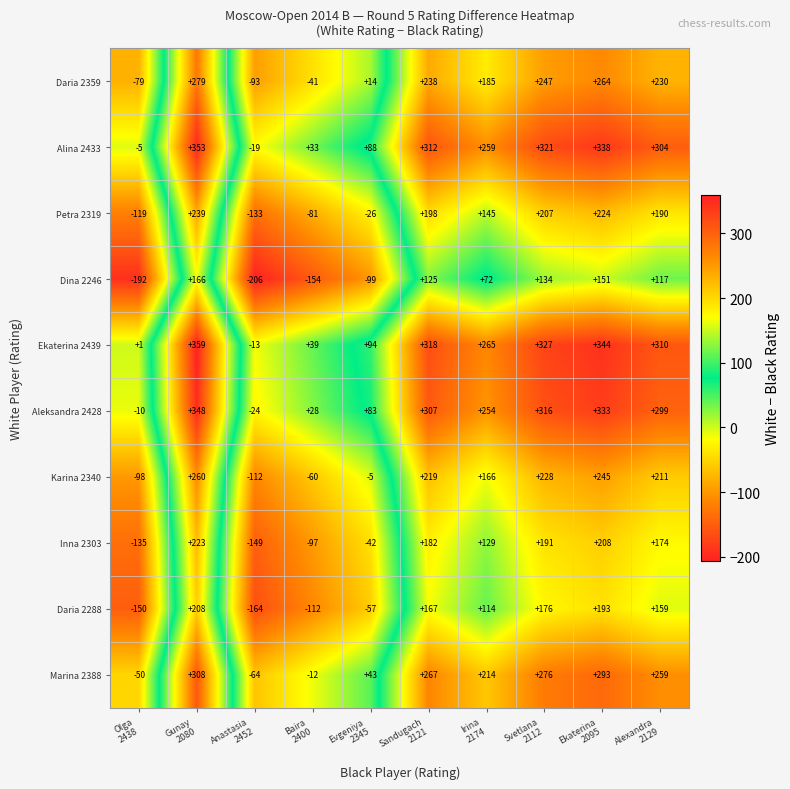

What is the difference between the maximum and minimum values in the Daria 2288 series?

372